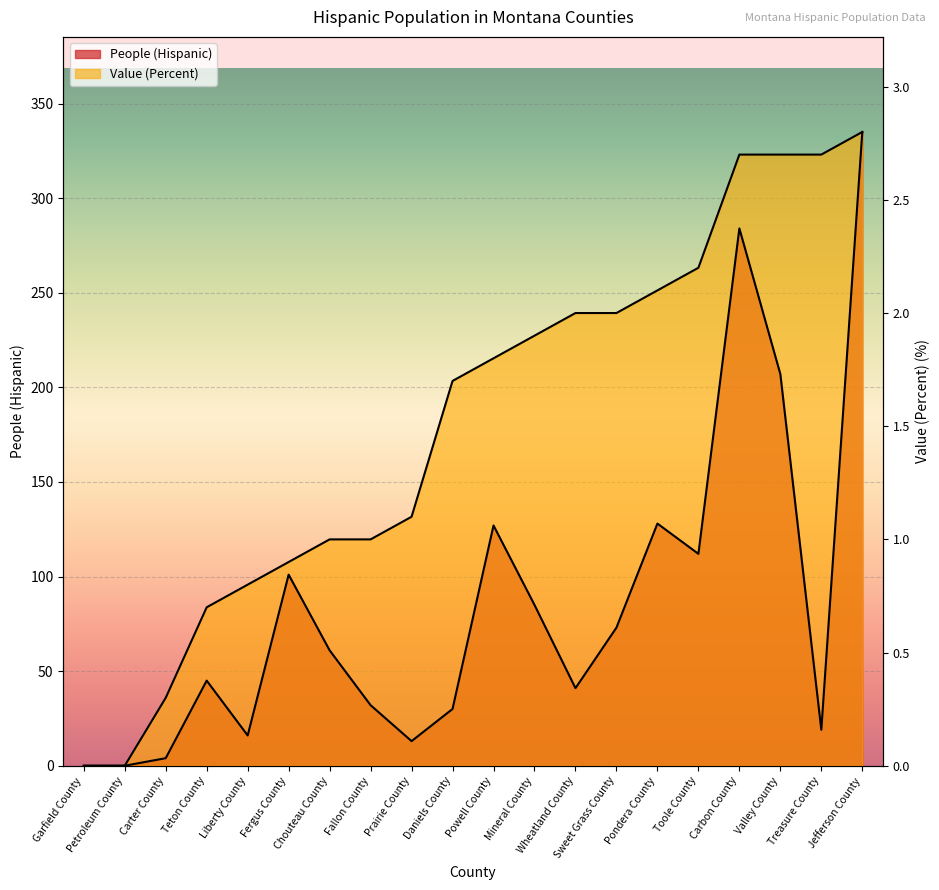

Between Wheatland County and Toole County, which is larger?

Toole County